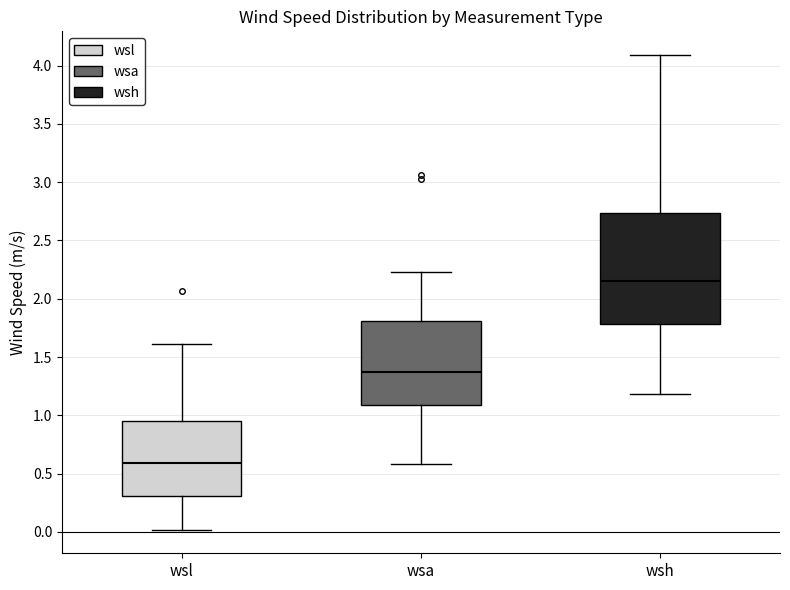

Where does the upper whisker of the box for wsl end on the y-axis? The values are not printed on the chart, so give them approximately, as read against the axis.

1.60